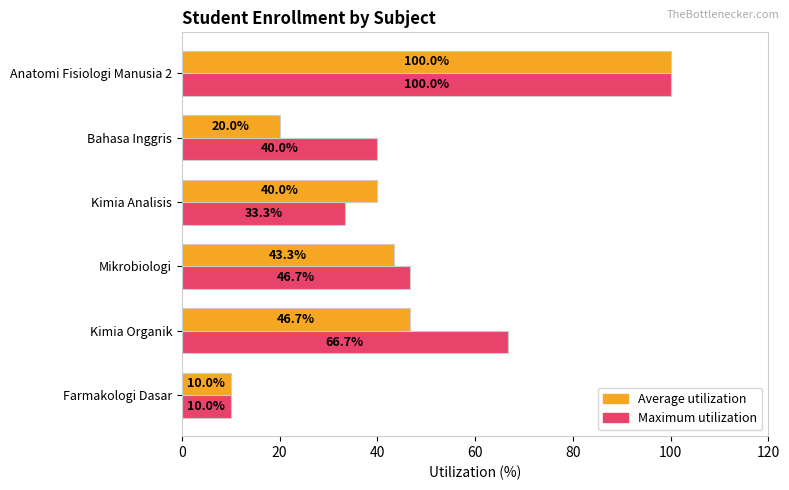

What is the difference between the highest and lowest values at Bahasa Inggris?

20.0